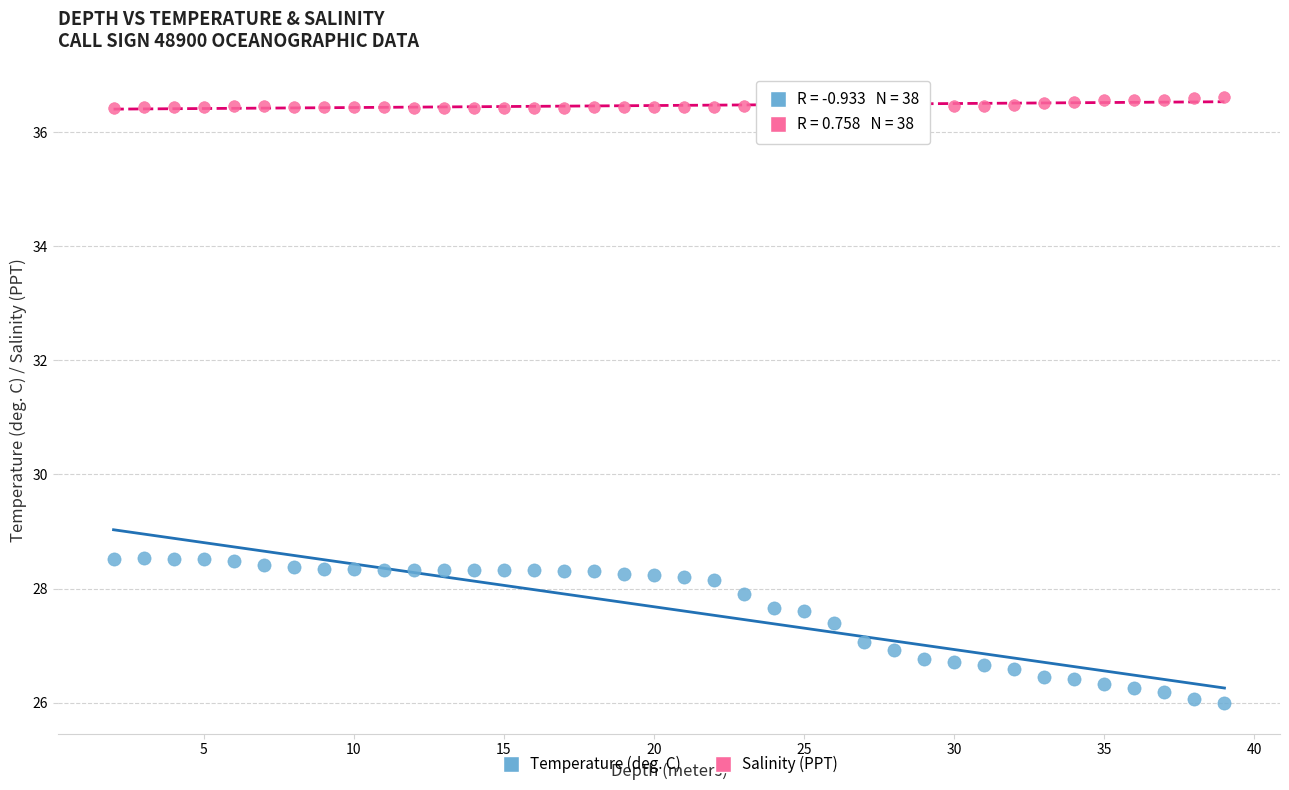

Which series has the widest spread of Y values?

Temperature (deg. C)